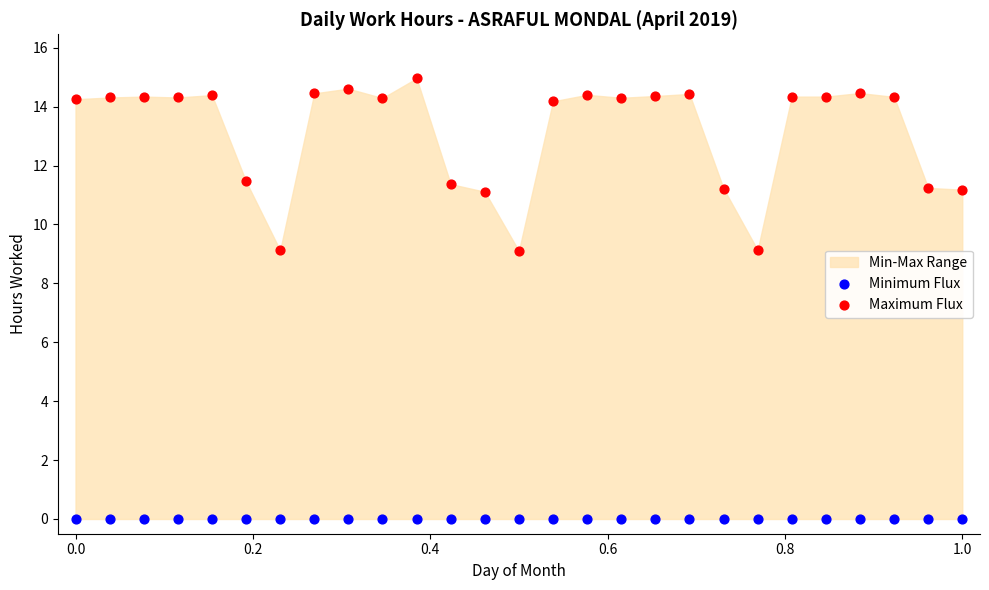

Which series contains the highest Y value?

Maximum Flux